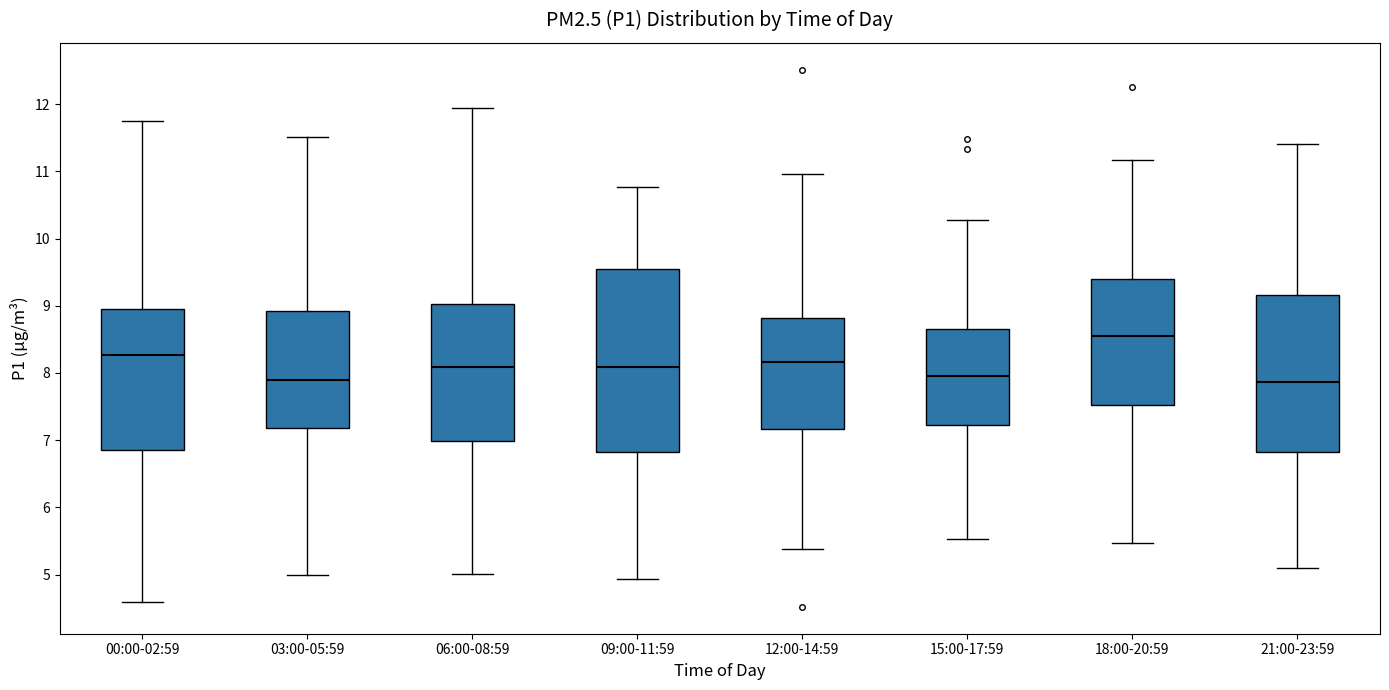

Reading left to right, transcribe this box plot: for each box, give where its median line is, the range the box spans, and where its two whiskers end, as read against the y-axis. The values are not printed on the chart, so give them approximately, as read against the axis.

00:00-02:59: median 8.3, box 6.9 to 8.9, whiskers 4.6 to 11.7
03:00-05:59: median 7.9, box 7.2 to 8.9, whiskers 5.0 to 11.5
06:00-08:59: median 8.1, box 7.0 to 9.0, whiskers 5.0 to 11.9
09:00-11:59: median 8.1, box 6.8 to 9.6, whiskers 4.9 to 10.8
12:00-14:59: median 8.2, box 7.2 to 8.8, whiskers 5.4 to 11.0
15:00-17:59: median 8.0, box 7.2 to 8.7, whiskers 5.5 to 10.3
18:00-20:59: median 8.5, box 7.5 to 9.4, whiskers 5.5 to 11.2
21:00-23:59: median 7.9, box 6.8 to 9.2, whiskers 5.1 to 11.4